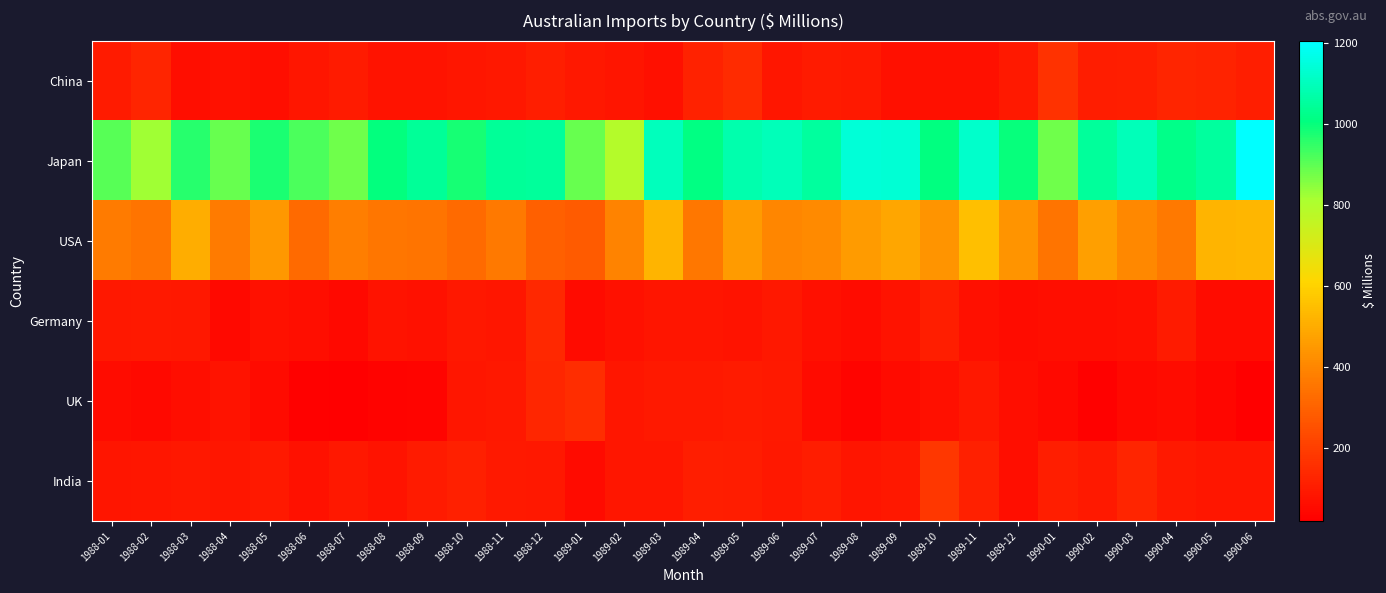

At which category is the sum across all series the highest?

1989-11